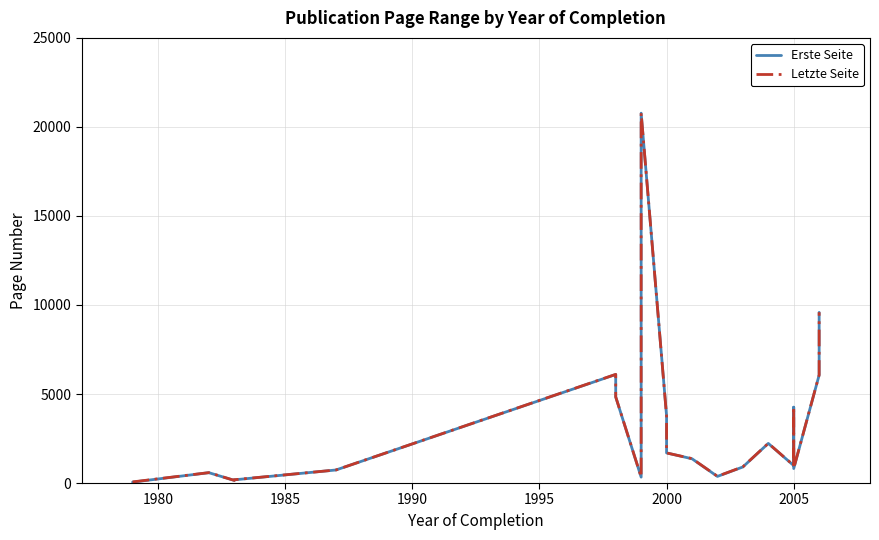

What is the difference between the second highest and minimum values in the Letzte Seite series?

9529